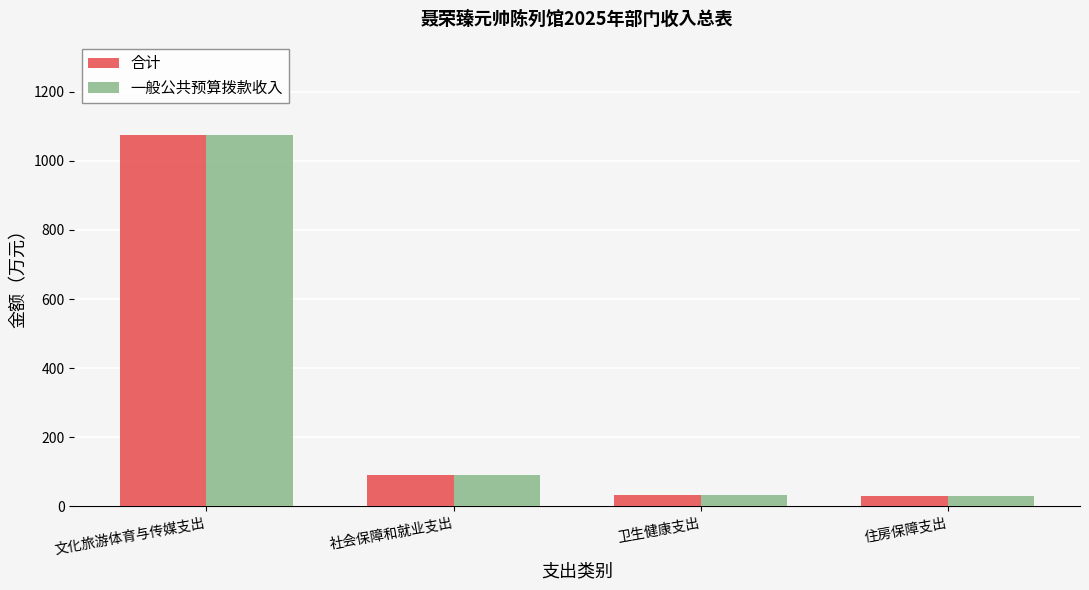

At which category is the sum across all series the highest?

文化旅游体育与传媒支出